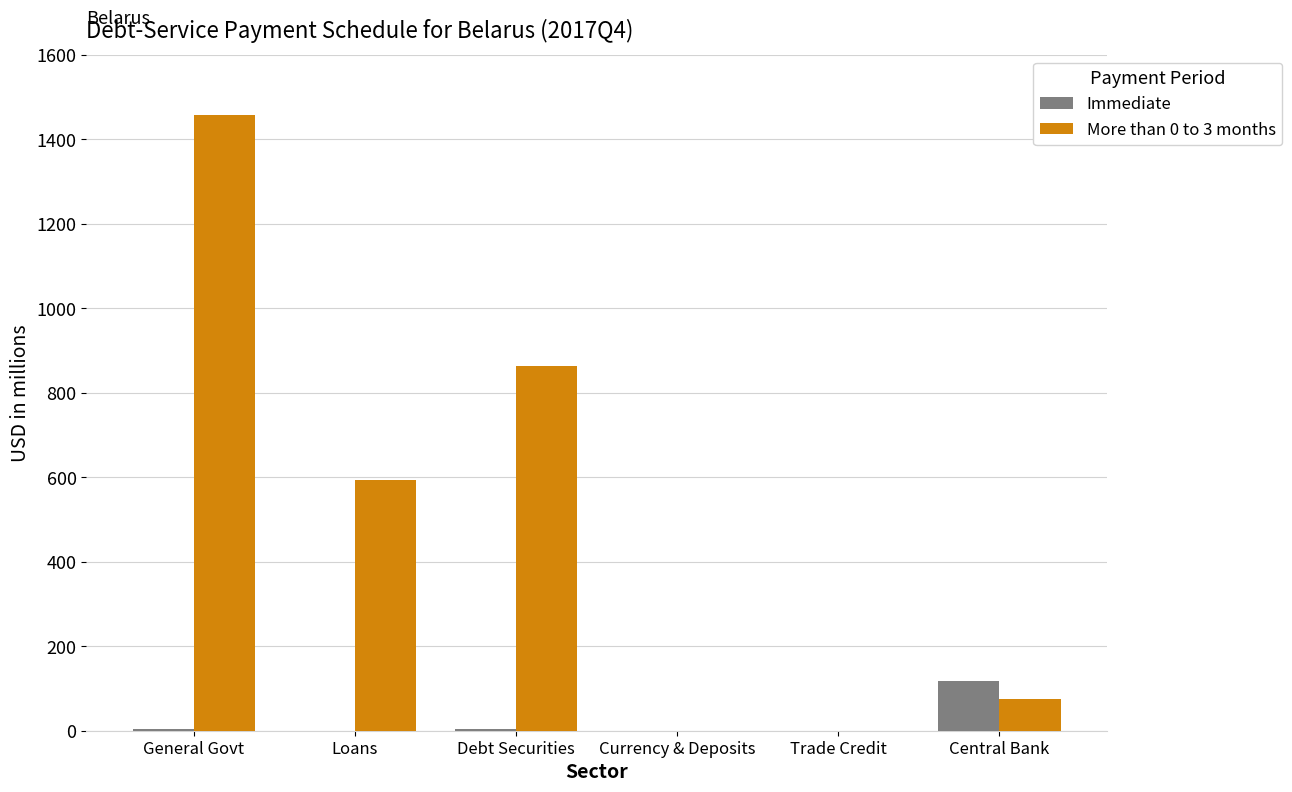

What are all the series names shown in the legend?

Immediate, More than 0 to 3 months